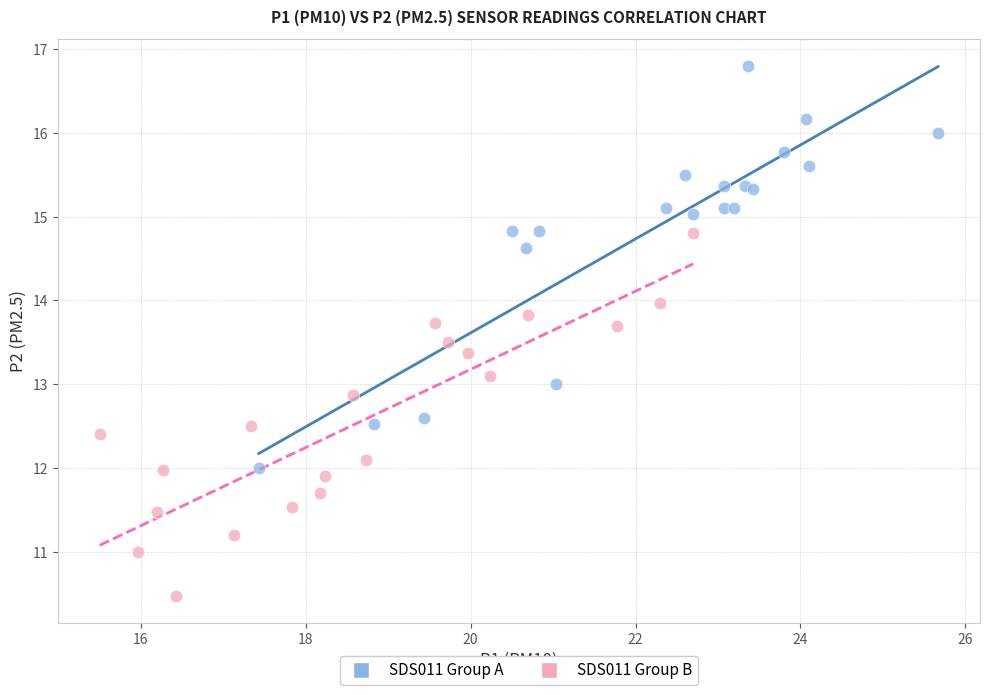

Which series has the largest Y range (max minus min)?

SDS011 Group A